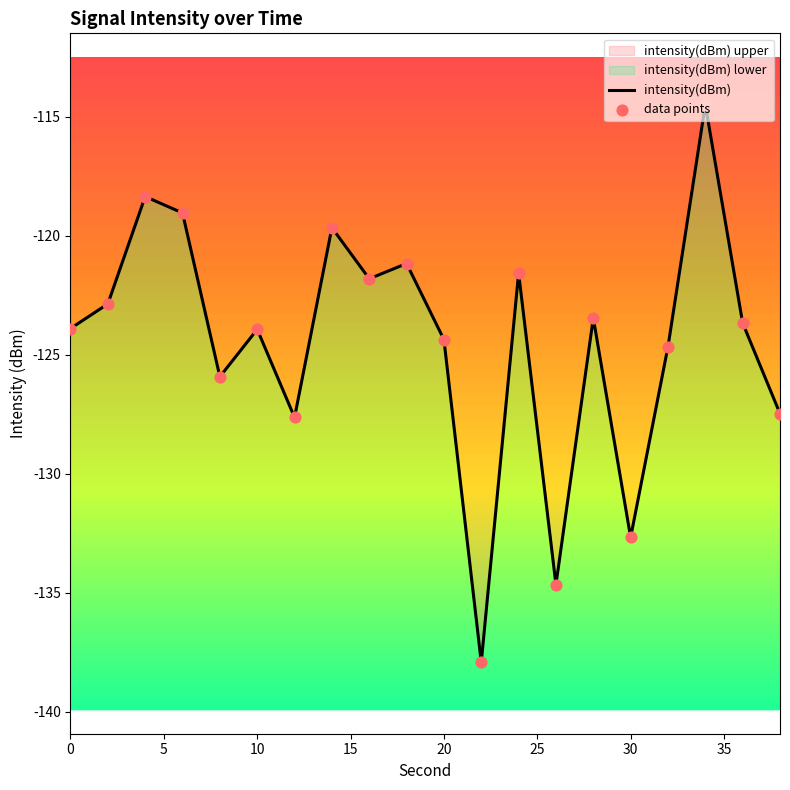

Which series has the largest total across all categories?

intensity(dBm)